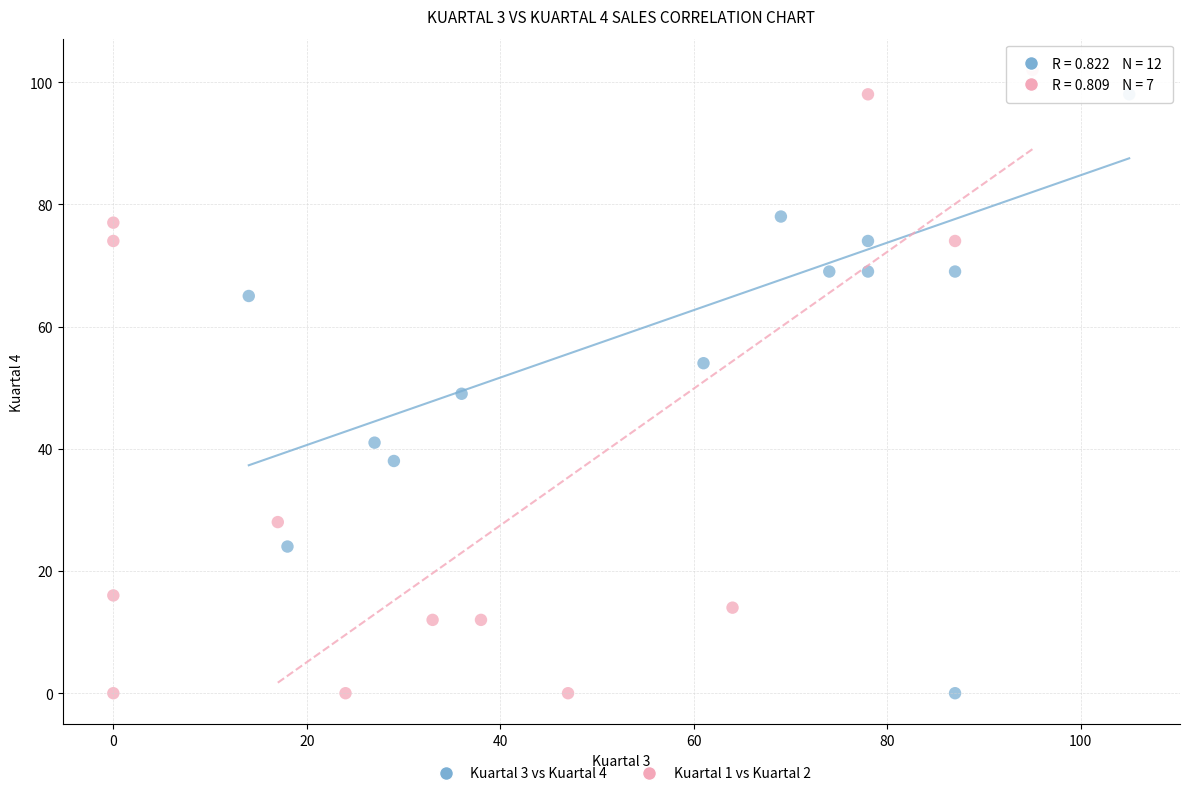

Which series has the widest spread of Y values?

Kuartal 1 vs Kuartal 2